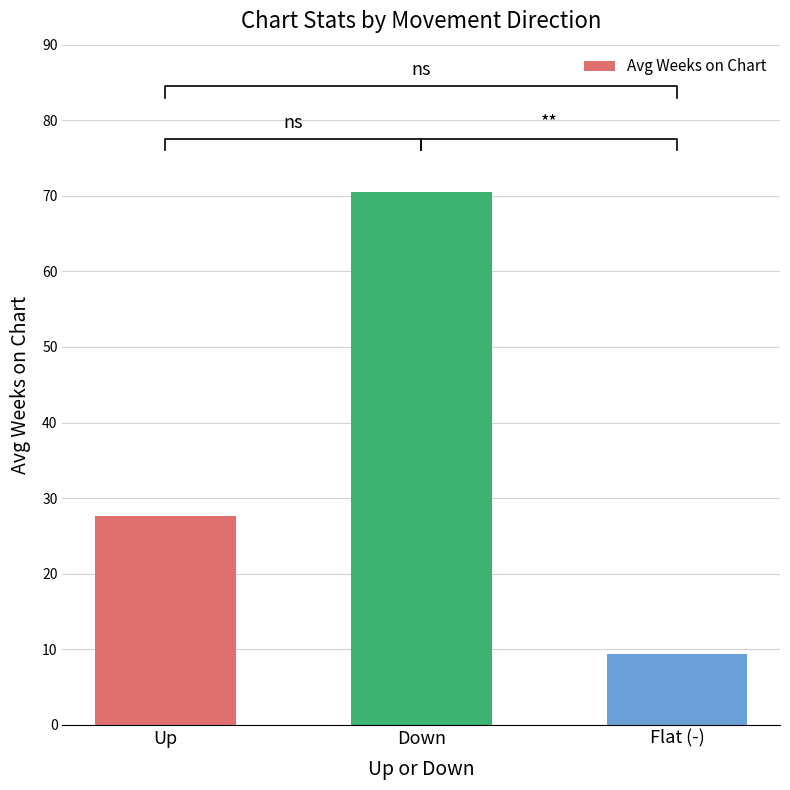

List the labels in order of value, largest first.

Down, Up, Flat (-)